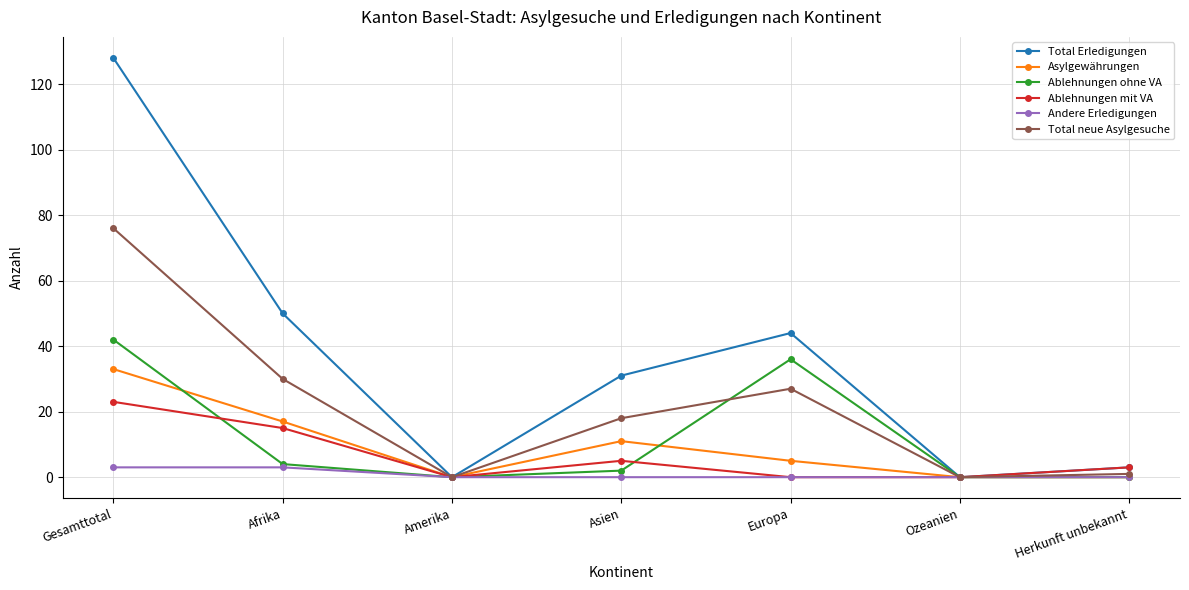

Rank the series by their maximum value, from lowest to highest.

Andere Erledigungen, Ablehnungen mit VA, Asylgewährungen, Ablehnungen ohne VA, Total neue Asylgesuche, Total Erledigungen